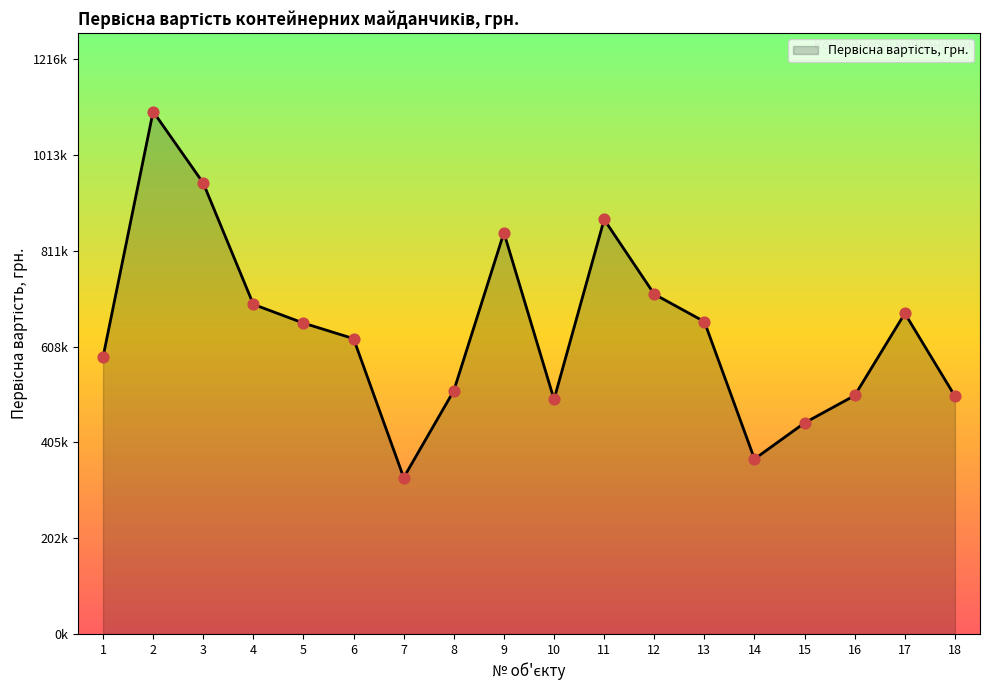

Which has a higher value, 9 or 4?

9